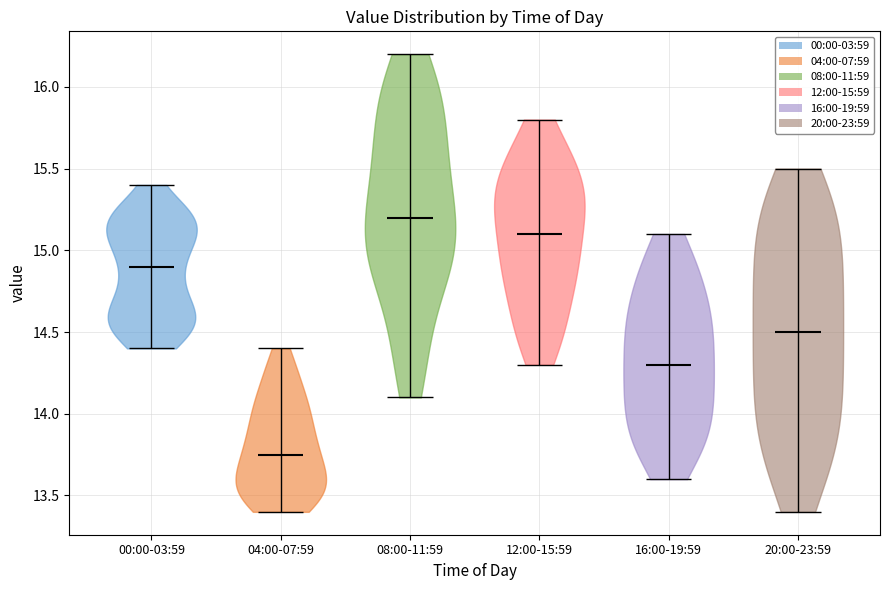

Reading left to right, read every violin against the y-axis: where its median line is, and the lowest and highest points it reaches. The values are not printed on the chart, so give them approximately, as read against the axis.

00:00-03:59: median line 14.90, lowest point 14.40, highest point 15.40
04:00-07:59: median line 13.75, lowest point 13.40, highest point 14.40
08:00-11:59: median line 15.20, lowest point 14.10, highest point 16.20
12:00-15:59: median line 15.10, lowest point 14.30, highest point 15.80
16:00-19:59: median line 14.30, lowest point 13.60, highest point 15.10
20:00-23:59: median line 14.50, lowest point 13.40, highest point 15.50